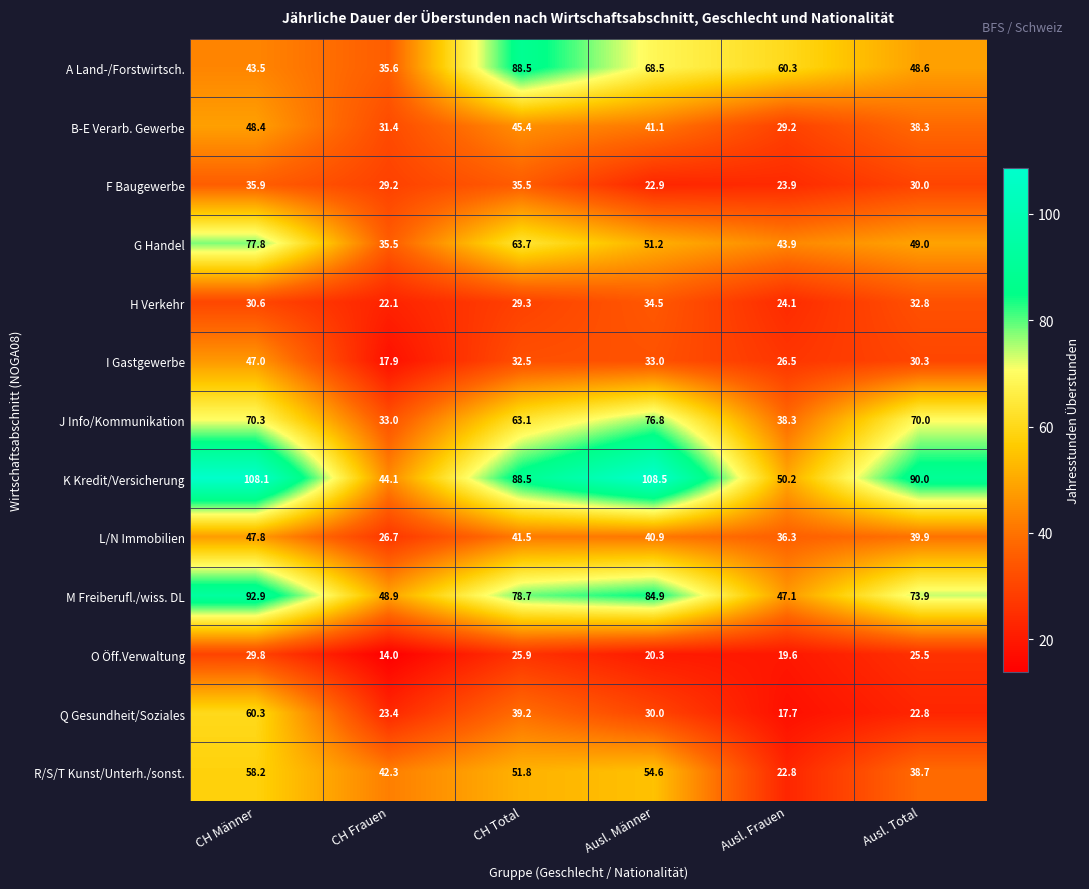

What is the approximate value of G Handel at Ausl. Total?

49.0